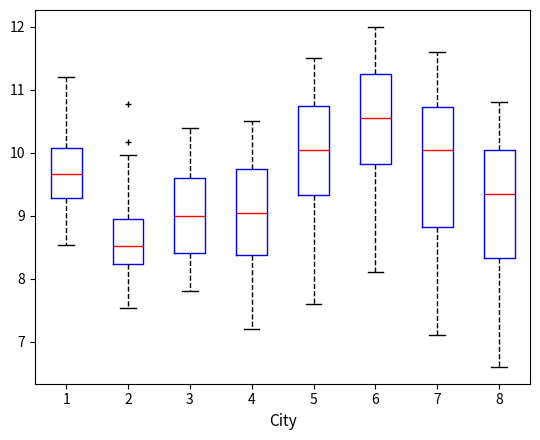

Which box has the highest median line?

6